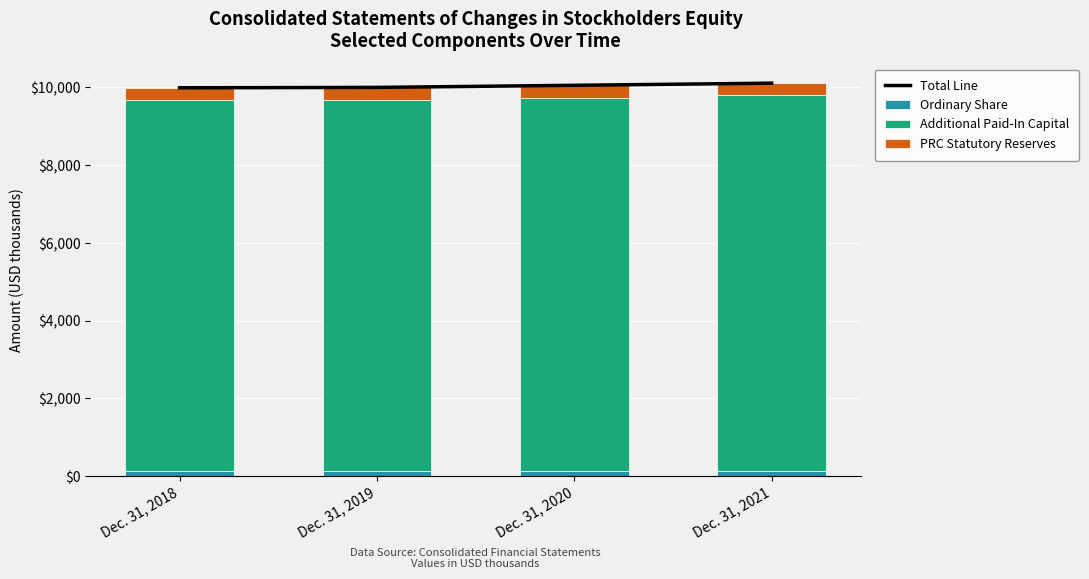

Where is PRC Statutory Reserves nearest to the value 316?

Dec. 31, 2018